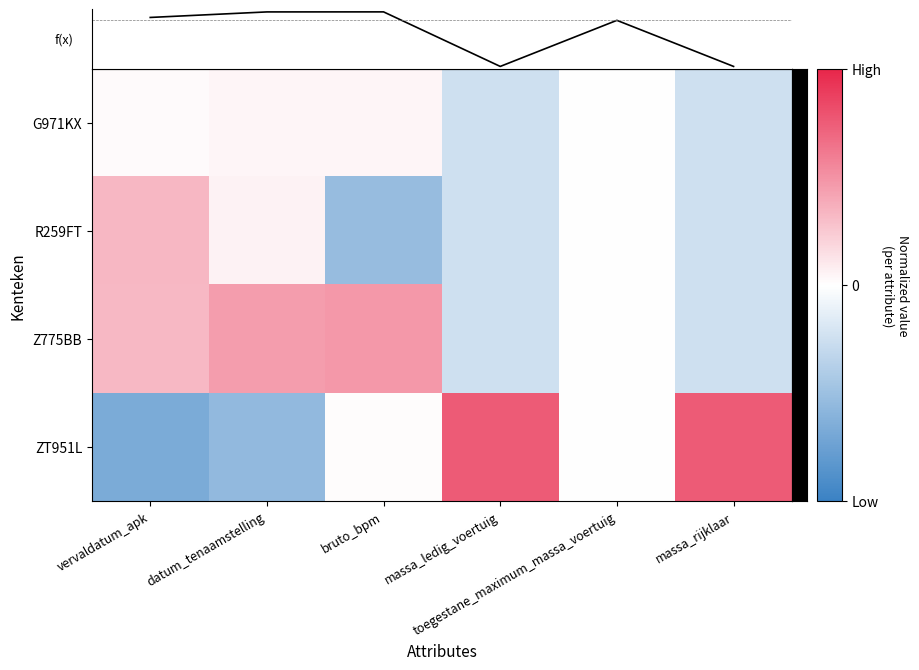

The value of ZT951L at datum_tenaamstelling is -0.4. True or false?

False